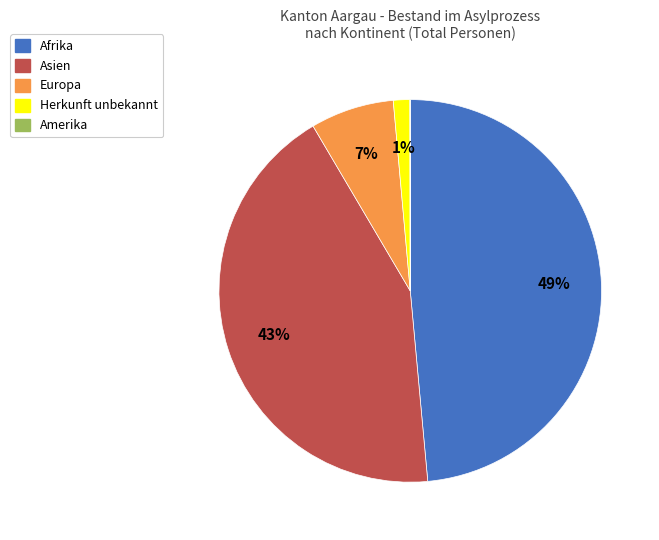

Between Europa and Afrika, which is larger?

Afrika